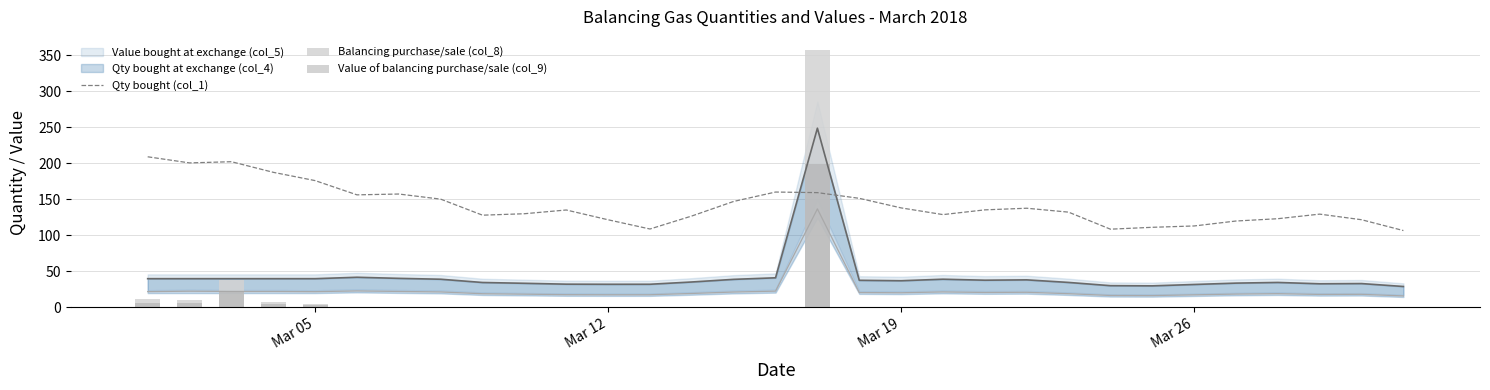

What is the maximum value for Qty bought (col_1)?

209.3